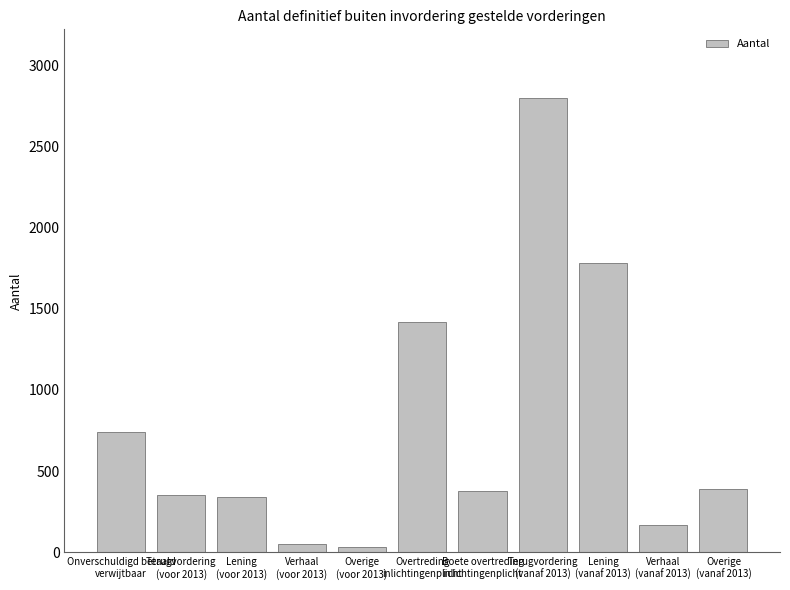

What is the label of the 9th bar from the right?

Lening
(voor 2013)